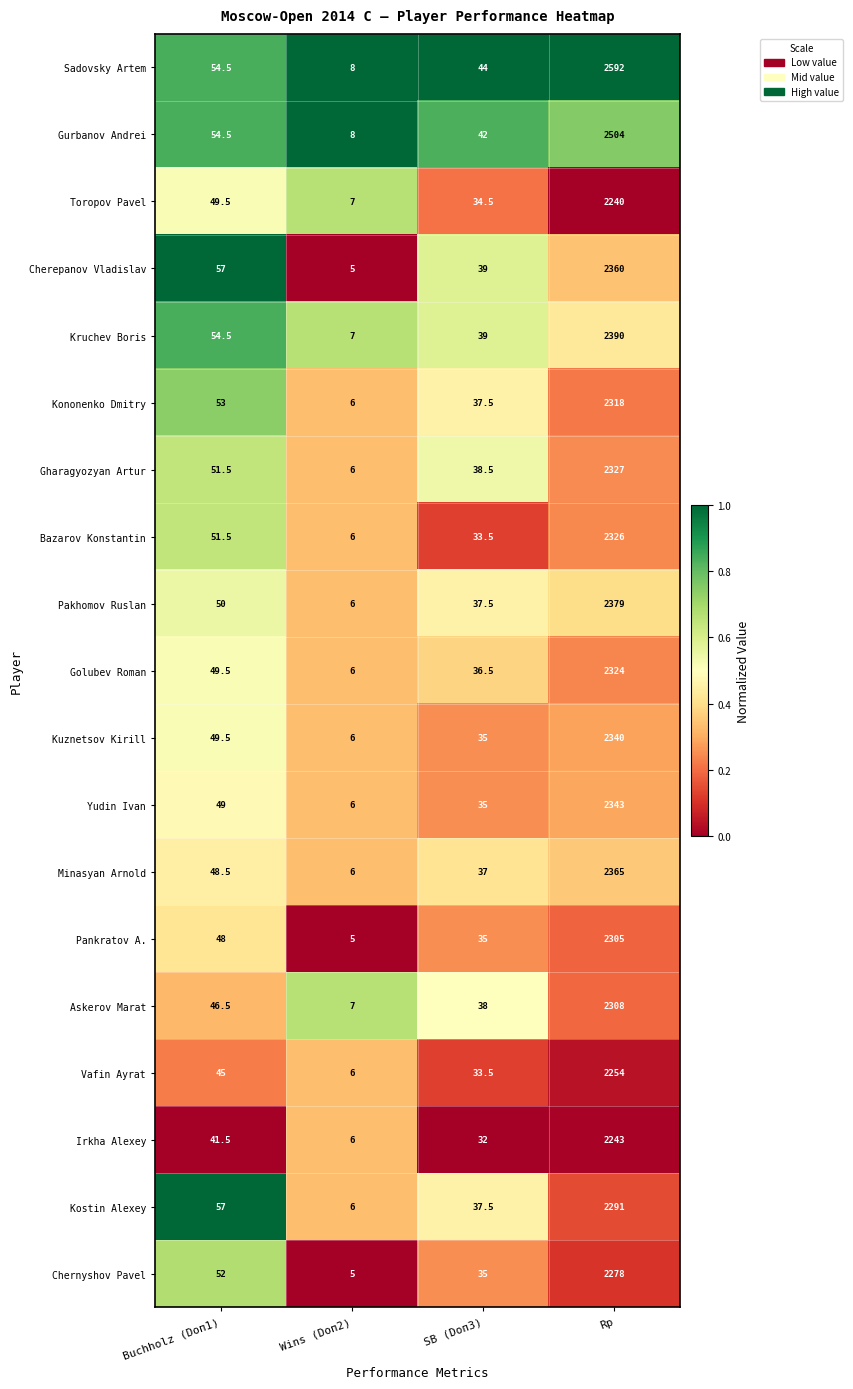

Count the number of categories in the chart.

4